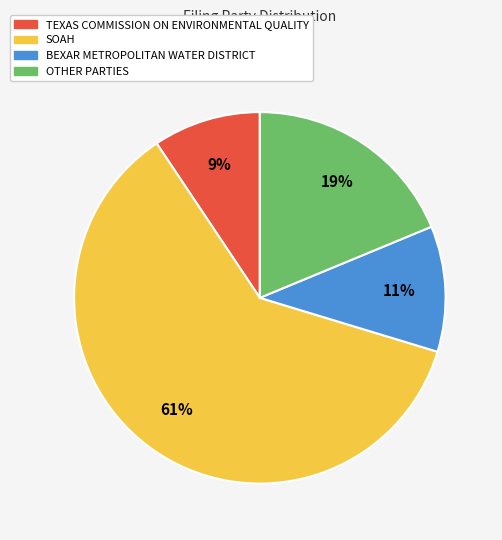

To the nearest percent, what is the difference between the SOAH and BEXAR METROPOLITAN WATER DISTRICT slice percentages?

50%